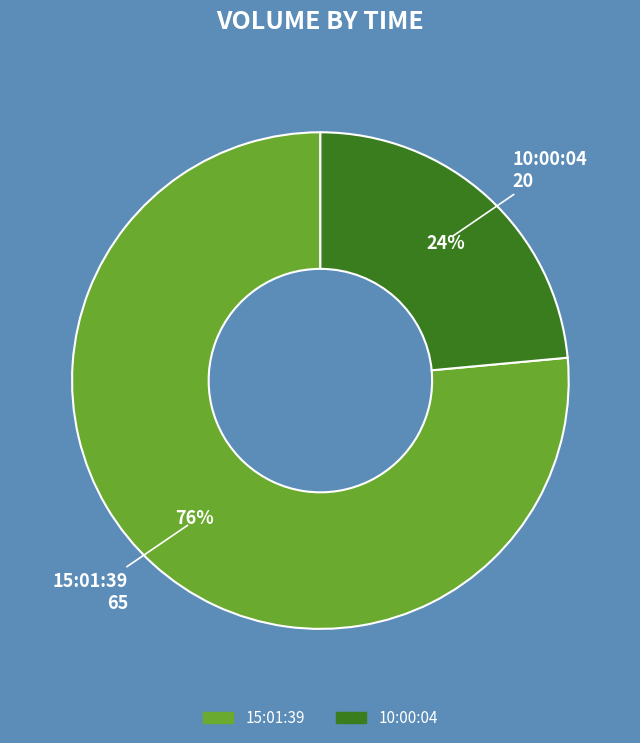

How many segments does this pie chart have?

2